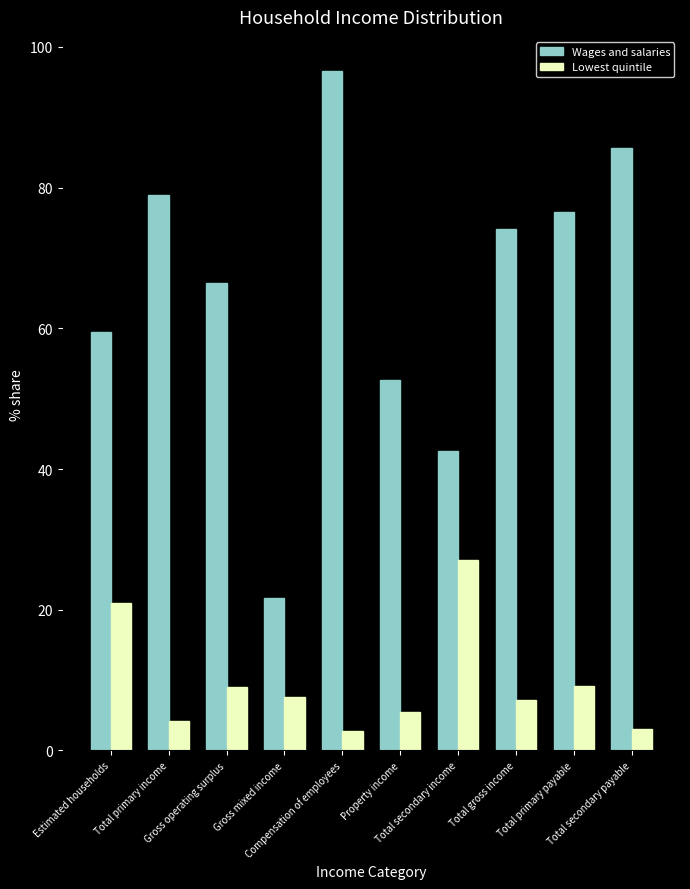

The Wages and salaries series shows 91.7 at Gross operating surplus. True or false?

False